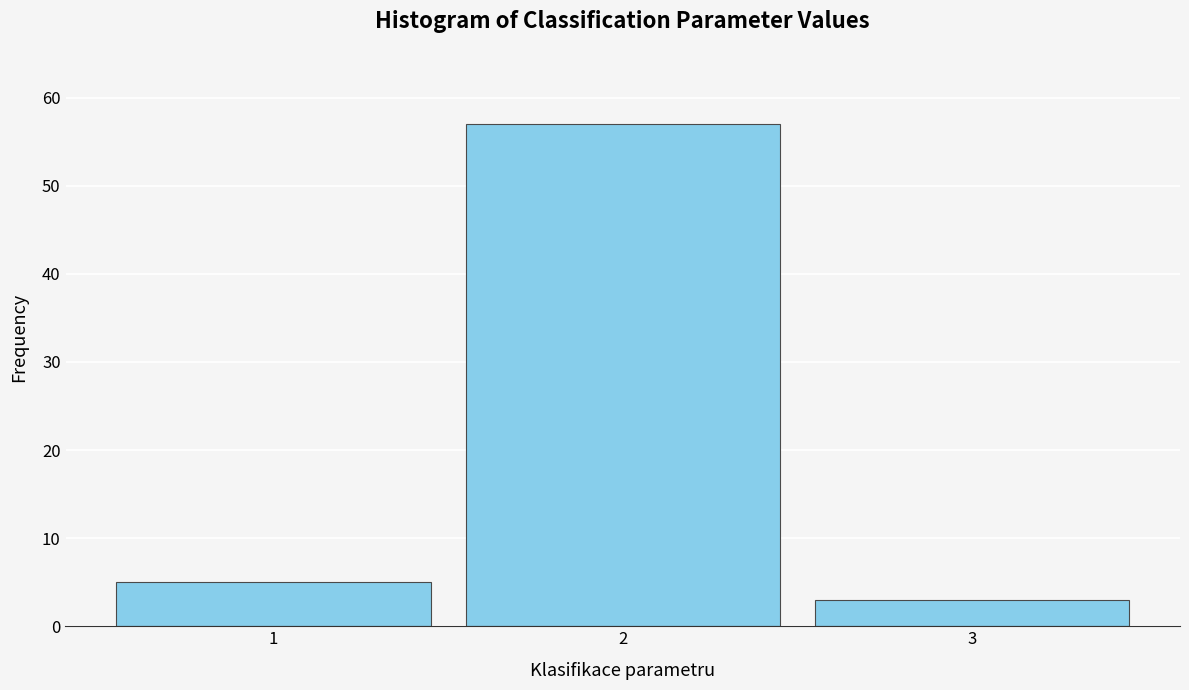

Reading left to right, list every bar in this chart as the range it spans on the x-axis followed by its height. The values are not printed on the chart, so give them approximately, as read against the axis.

0.5 to 1.5: 5
1.5 to 2.5: 57
2.5 to 3.5: 3